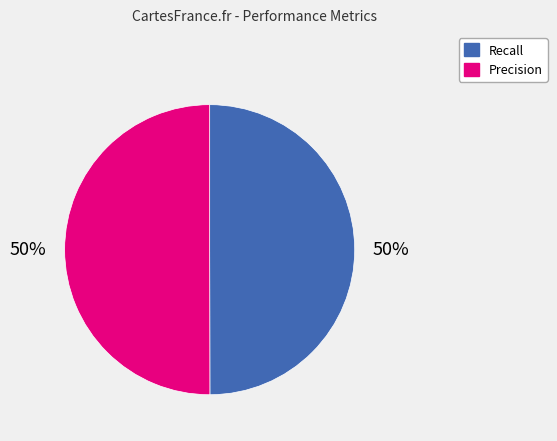

To the nearest percent, what percentage of the pie is Precision?

50%